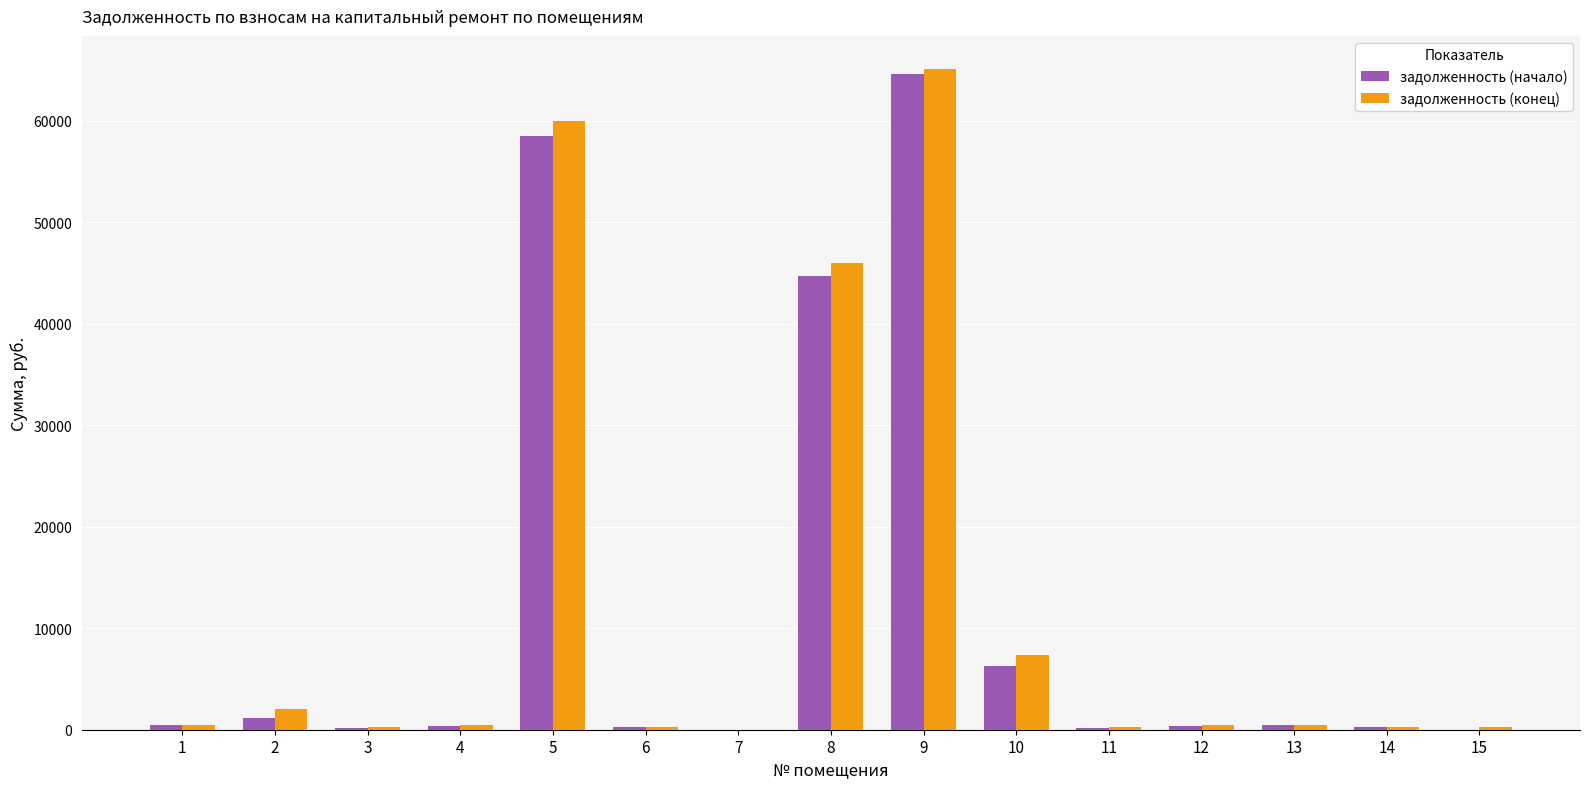

What are all the series names shown in the legend?

задолженность (начало), задолженность (конец)